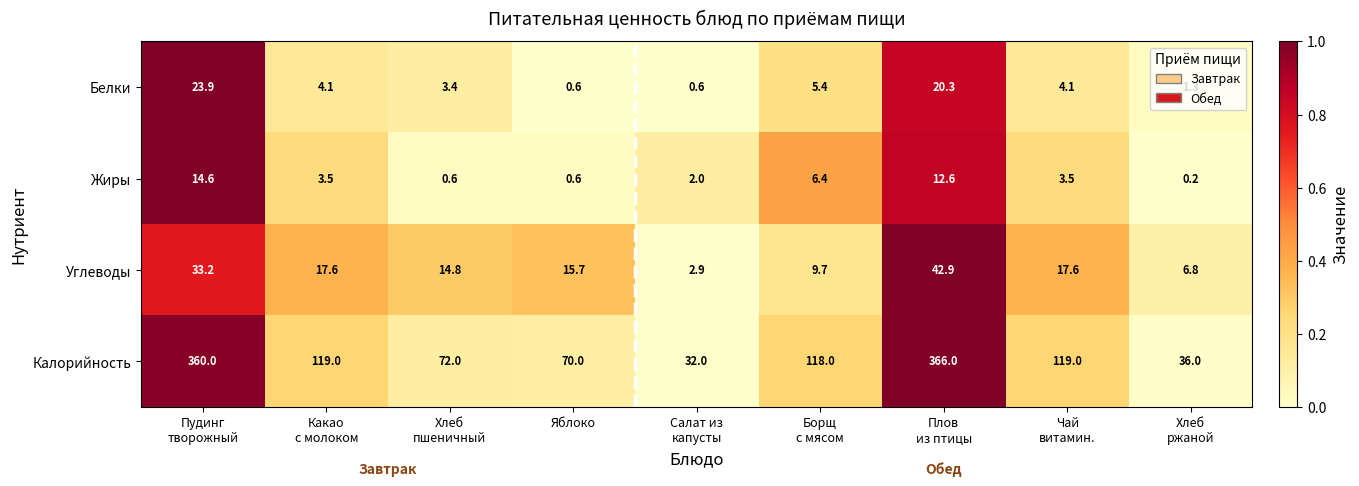

What is the highest value of the Жиры series?

14.6